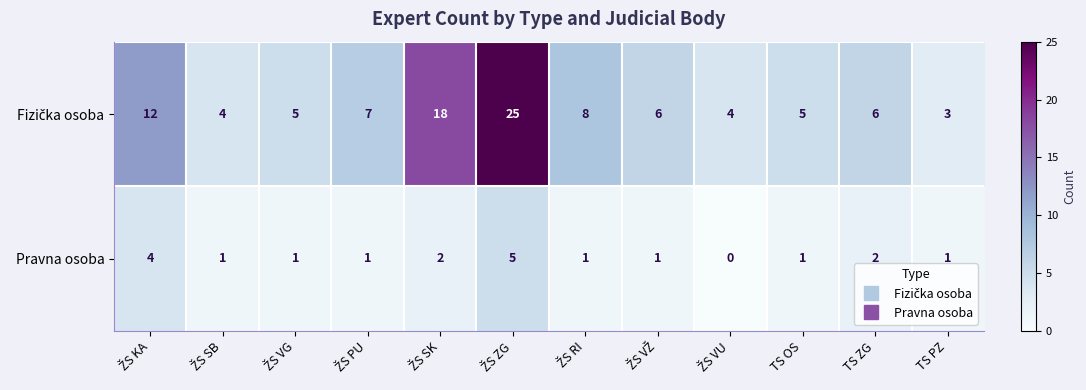

What is the spread (max minus min) of values at TS ZG?

4